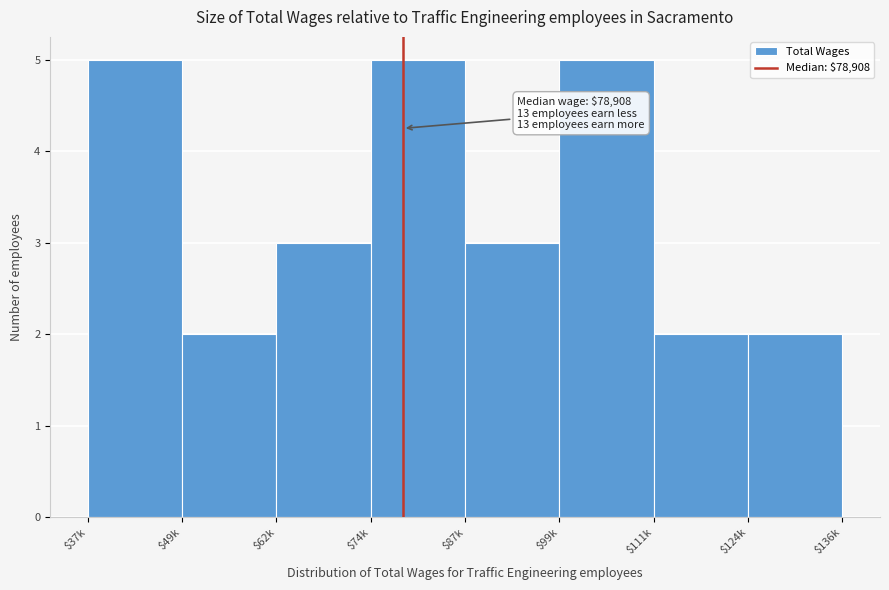

Reading right to left, transcribe all the data shown in this chart.

2	2	5	3	5	3	2	5